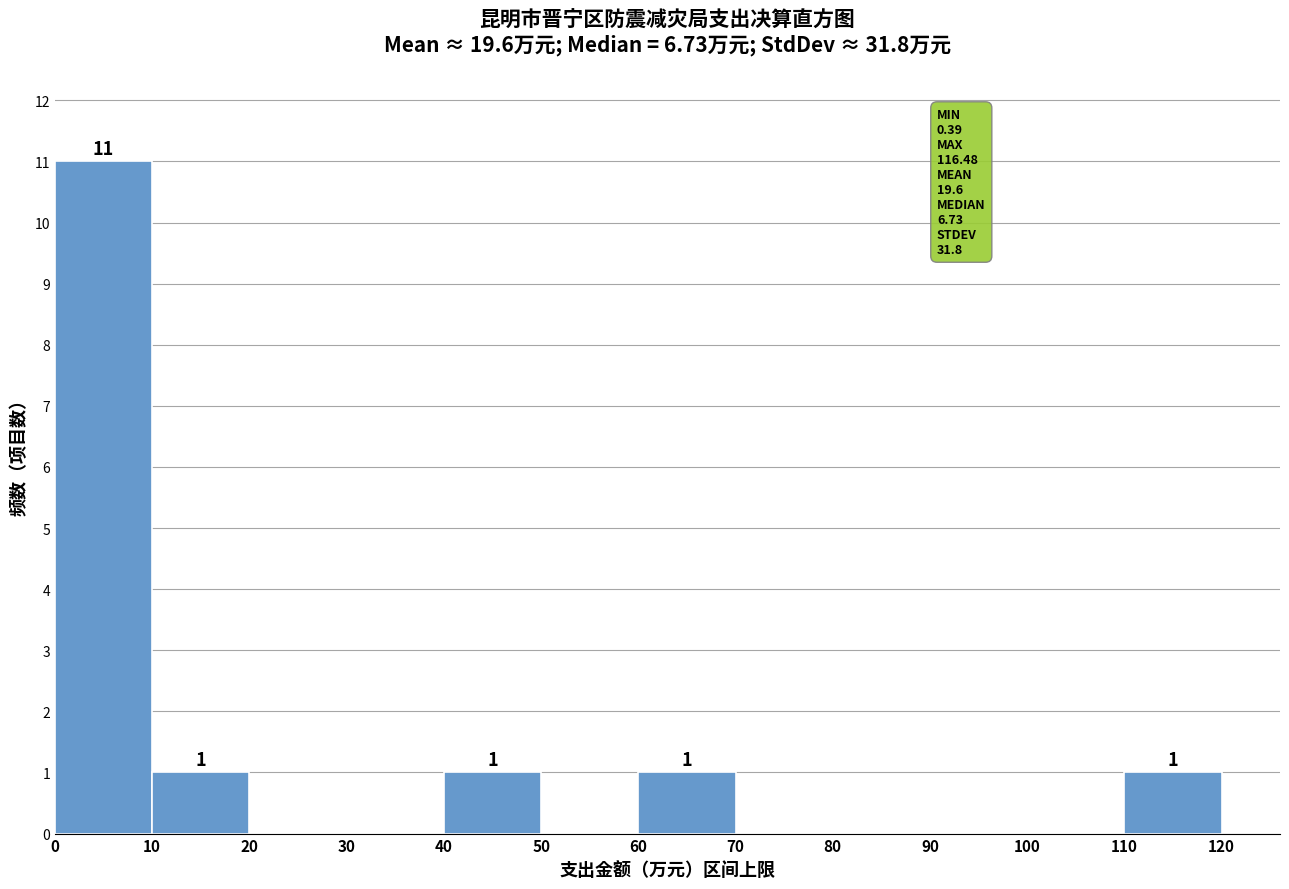

Which range on the x-axis has the tallest bar?

0 to 10